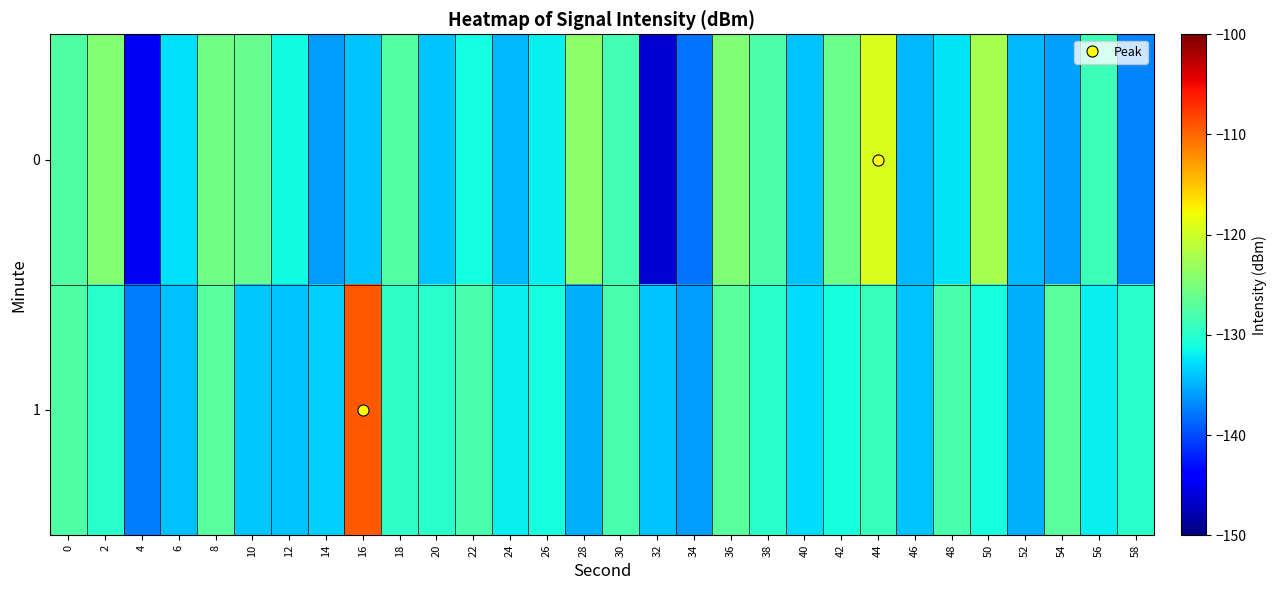

Reading left to right, what are all the values shown in this chart?

0: 0=-127.6	2=-124.4	4=-144.7	6=-132.7	8=-125.7	10=-126.3	12=-131.3	14=-136.0	16=-134.1	18=-127.5	20=-134.1	22=-131.1	24=-134.7	26=-131.9	28=-123.9	30=-128.4	32=-146.4	34=-138.0	36=-124.7	38=-127.8	40=-134.1	42=-126.0	44=-119.2	46=-134.7	48=-132.5	50=-122.4	52=-134.8	54=-135.8	56=-128.7	58=-137.2
1: 0=-127.6	2=-130.0	4=-137.6	6=-134.2	8=-127.0	10=-133.8	12=-134.0	14=-133.5	16=-109.3	18=-129.5	20=-130.0	22=-128.0	24=-132.0	26=-131.0	28=-135.0	30=-128.0	32=-134.0	34=-136.0	36=-127.0	38=-130.0	40=-133.0	42=-131.0	44=-129.0	46=-134.0	48=-128.0	50=-131.0	52=-135.0	54=-127.0	56=-132.0	58=-130.0